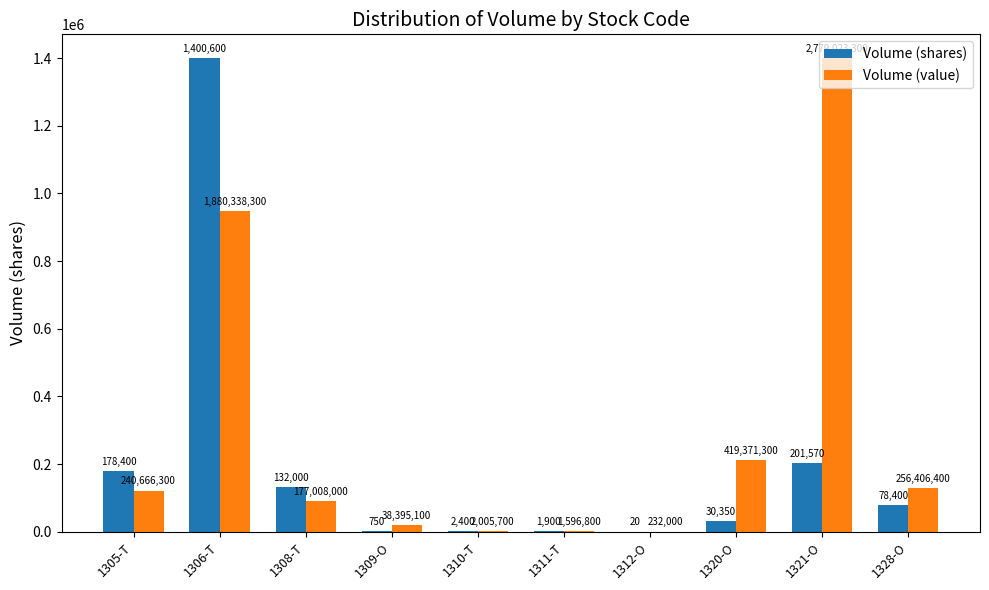

Are the bars grouped side by side (vs. stacked)?

Yes